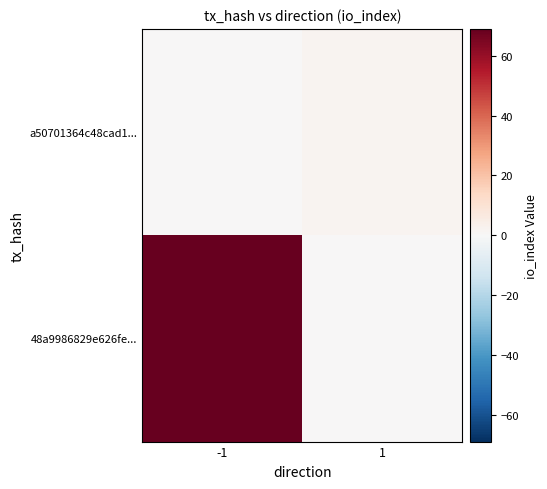

Reading left to right, list all the values displayed in this chart.

48a9986829e626fe...: -1=69	1=0
a50701364c48cad1...: -1=0	1=2